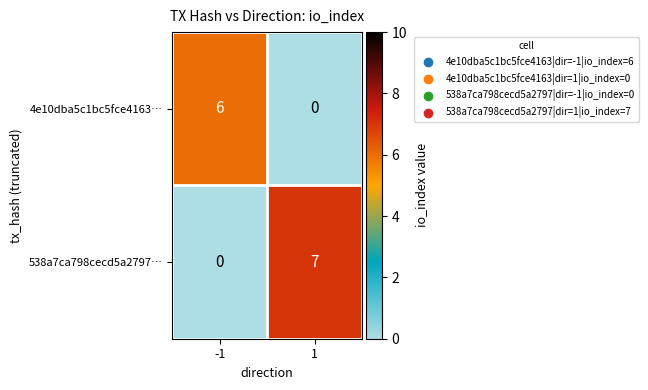

Which series has the largest total across all categories?

538a7ca798cecd5a2797…